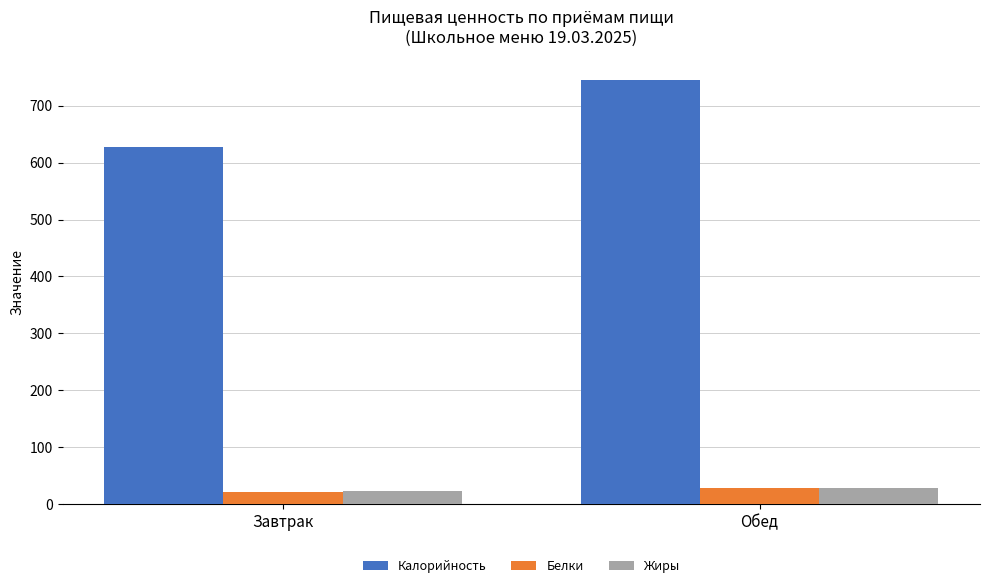

Is the value of Жиры at Завтрак greater than the value of Калорийность at Завтрак?

No